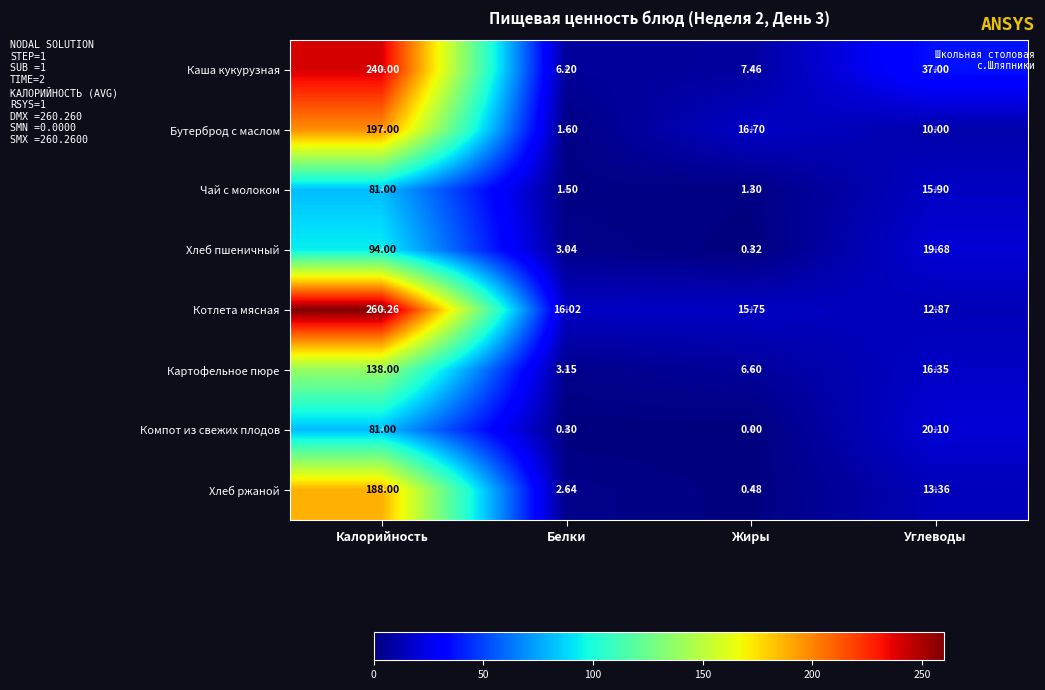

Where is Компот из свежих плодов nearest to the value 40?

Углеводы